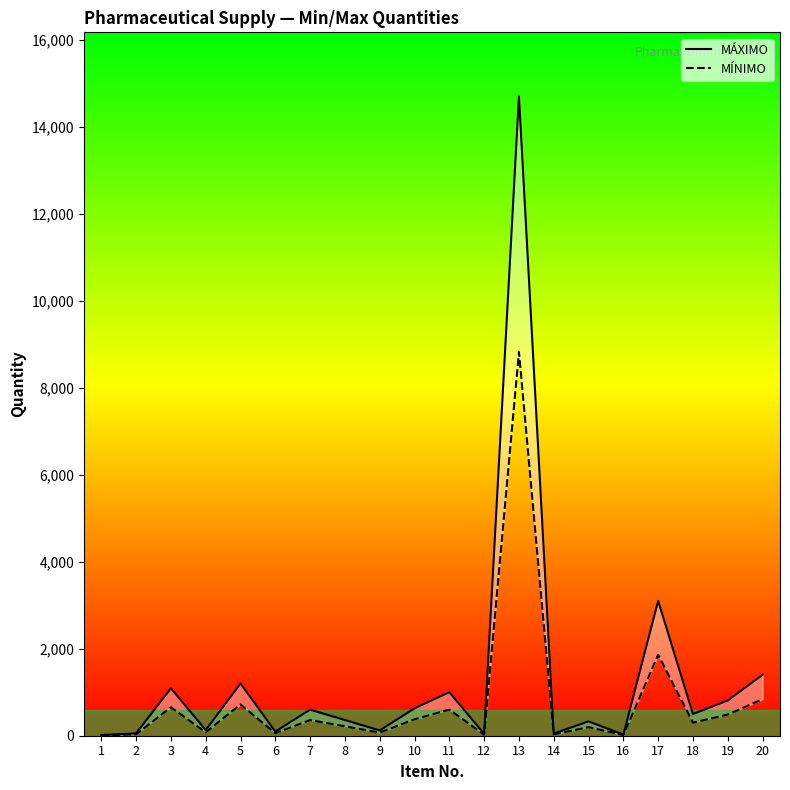

Reading right to left, what are all the values shown in this chart?

MÁXIMO: 20=1400	19=810	18=500	17=3100	16=25	15=330	14=50	13=14700	12=41	11=1000	10=630	9=122	8=360	7=600	6=95	5=1200	4=130	3=1090	2=54	1=15
MÍNIMO: 20=840	19=486	18=300	17=1860	16=15	15=198	14=30	13=8820	12=25	11=600	10=378	9=73	8=216	7=360	6=57	5=720	4=78	3=654	2=32	1=9